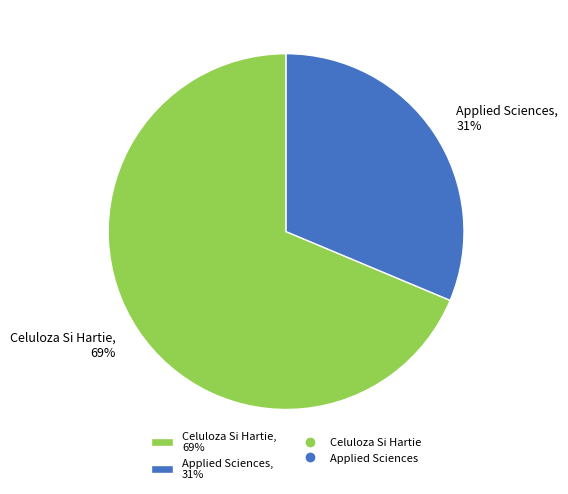

What is the smallest slice in the pie chart?

Applied Sciences